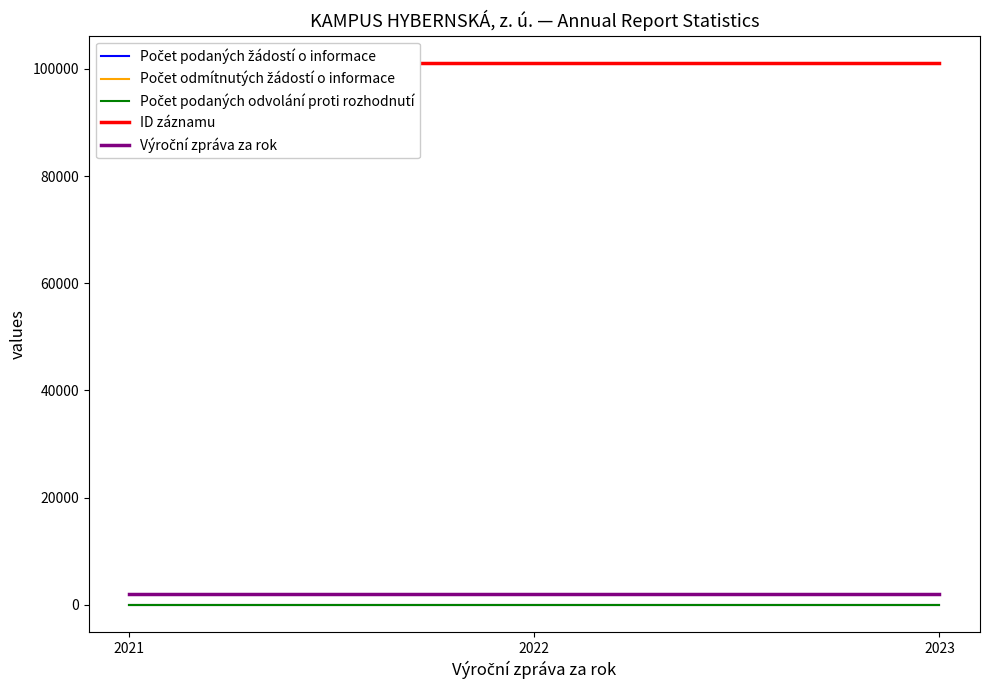

Does the chart have visible grid lines?

No